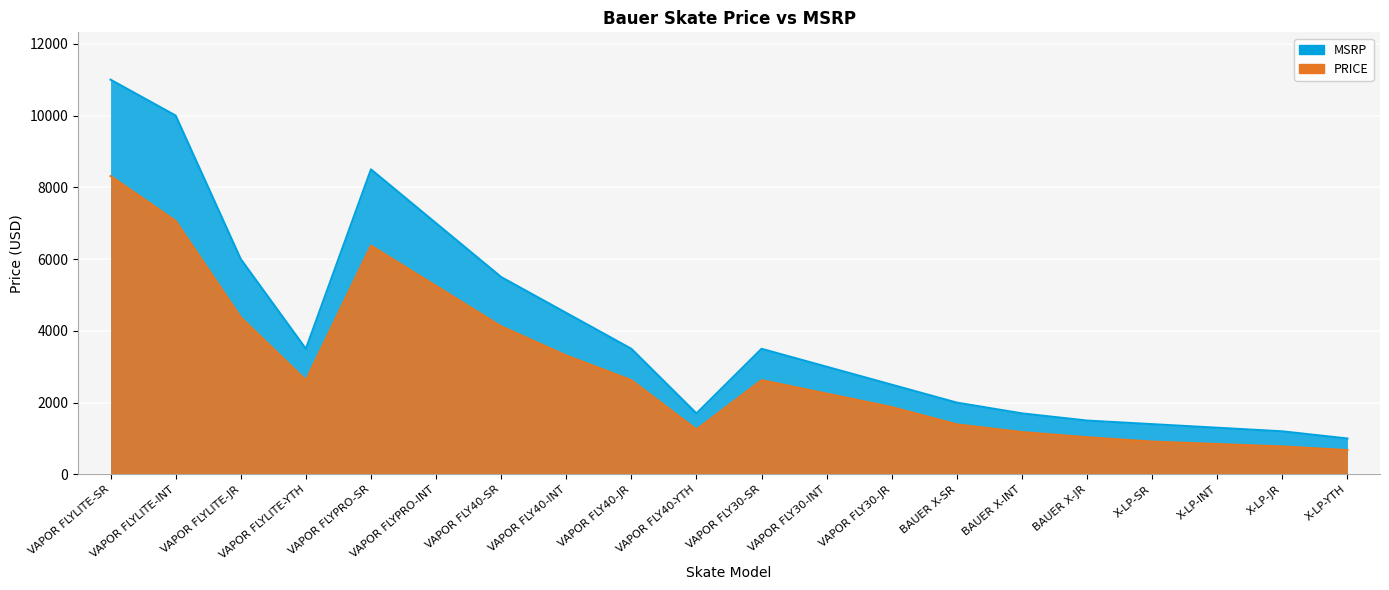

What is the sum of the PRICE values at VAPOR FLY40-YTH and BAUER X-SR?

2642.5